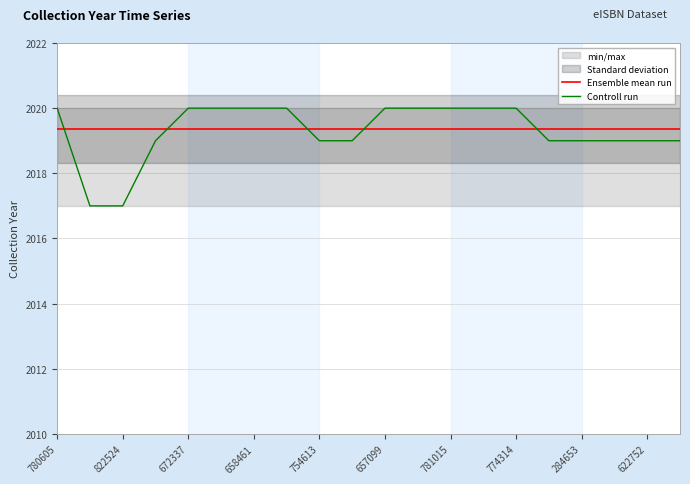

Is it true that Controll run equals 2020.0 at 780605?

True